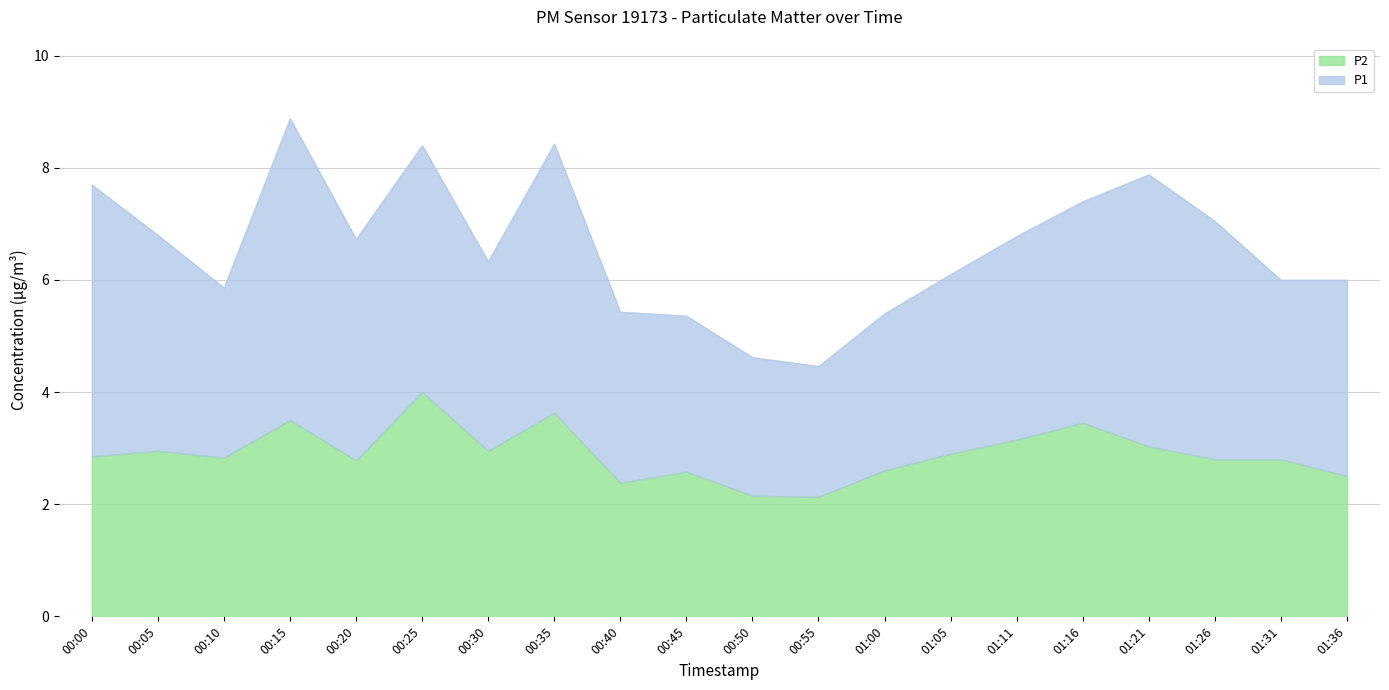

What is the difference between the second highest and minimum values?

1.5